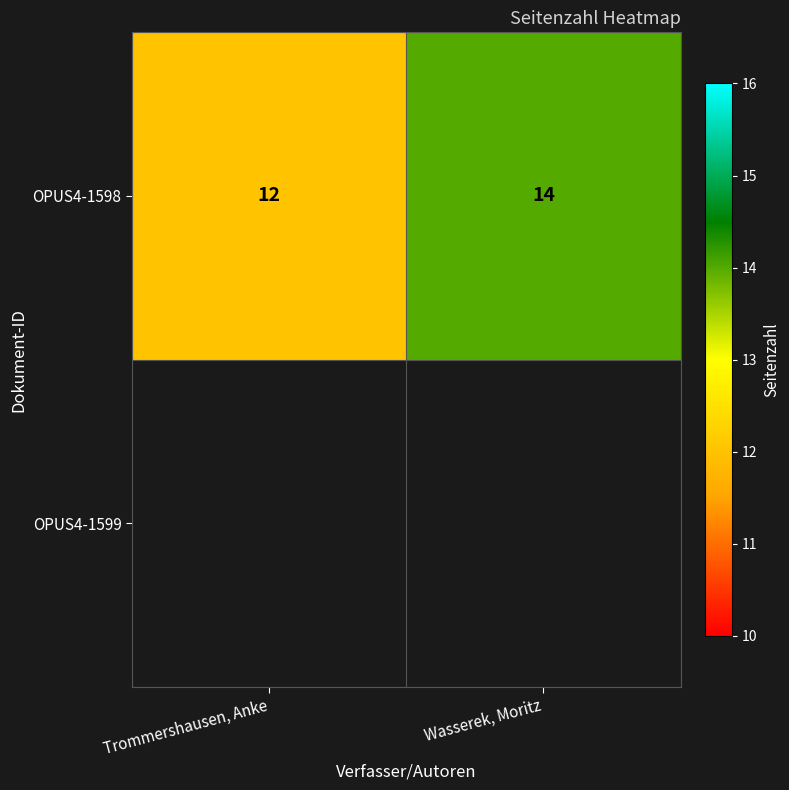

Rank the categories by value from highest to lowest.

Wasserek, Moritz, Trommershausen, Anke